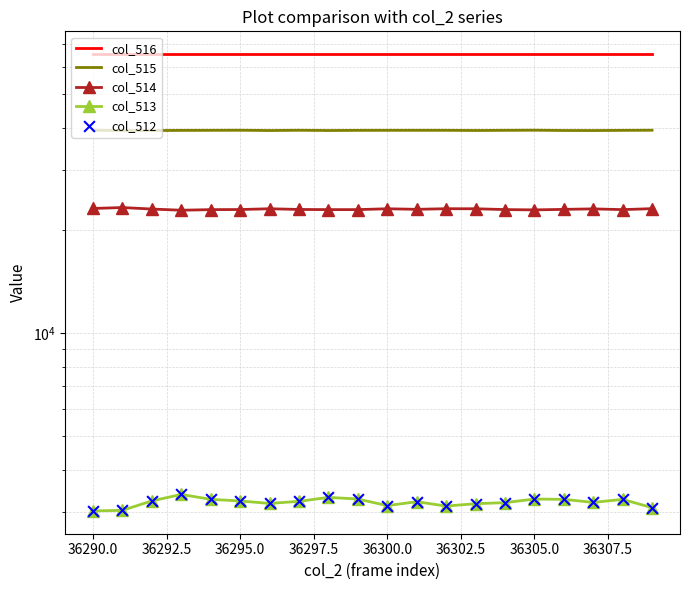

At how many categories does at least one series exceed 51188?

20